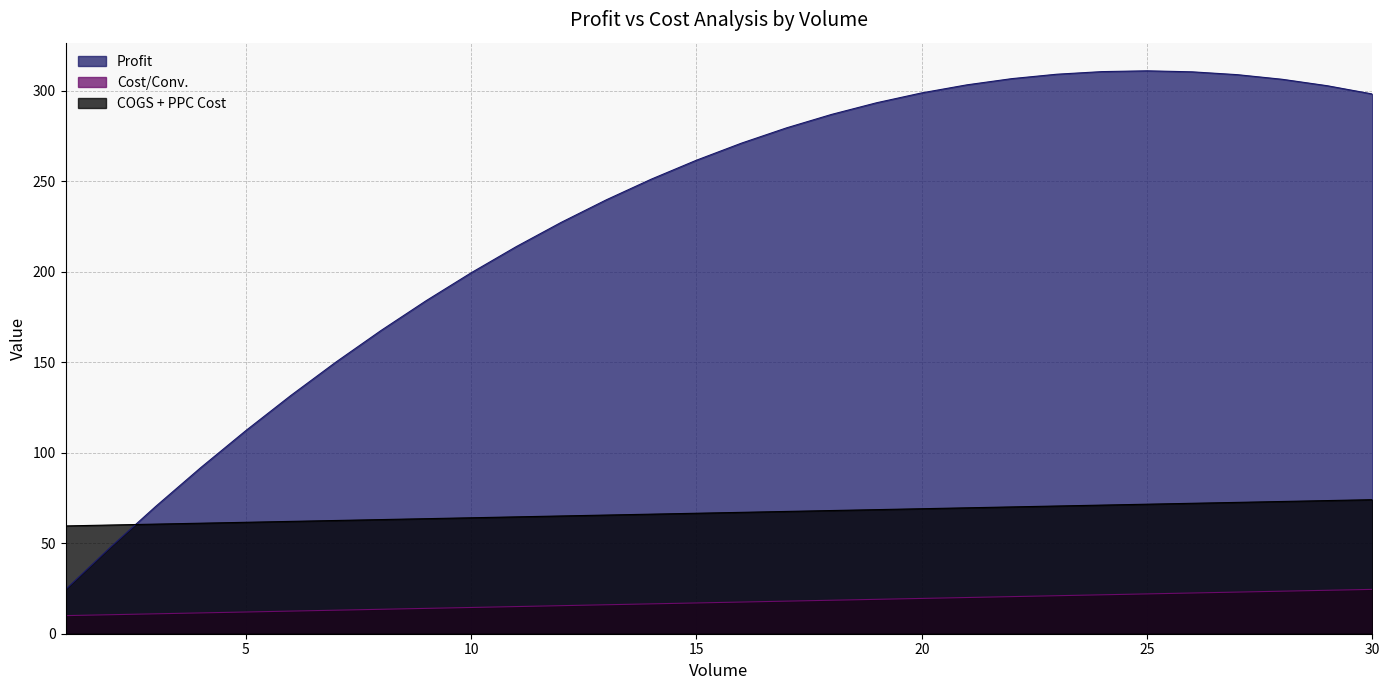

Rank the series by their maximum value, from highest to lowest.

Profit, COGS + PPC Cost, Cost/Conv.